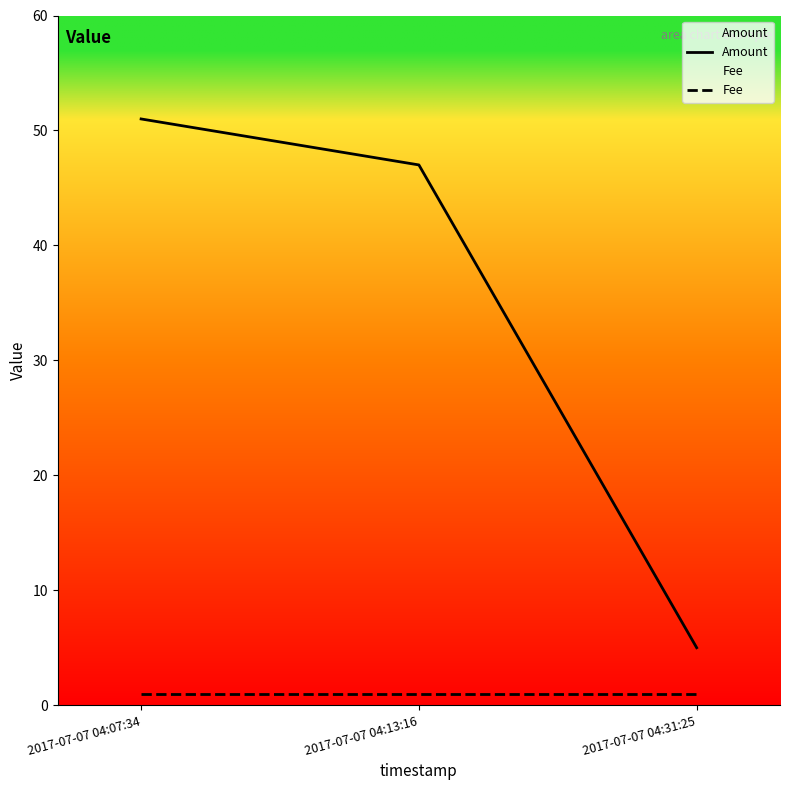

What are all the series names shown in the legend?

Amount, Fee